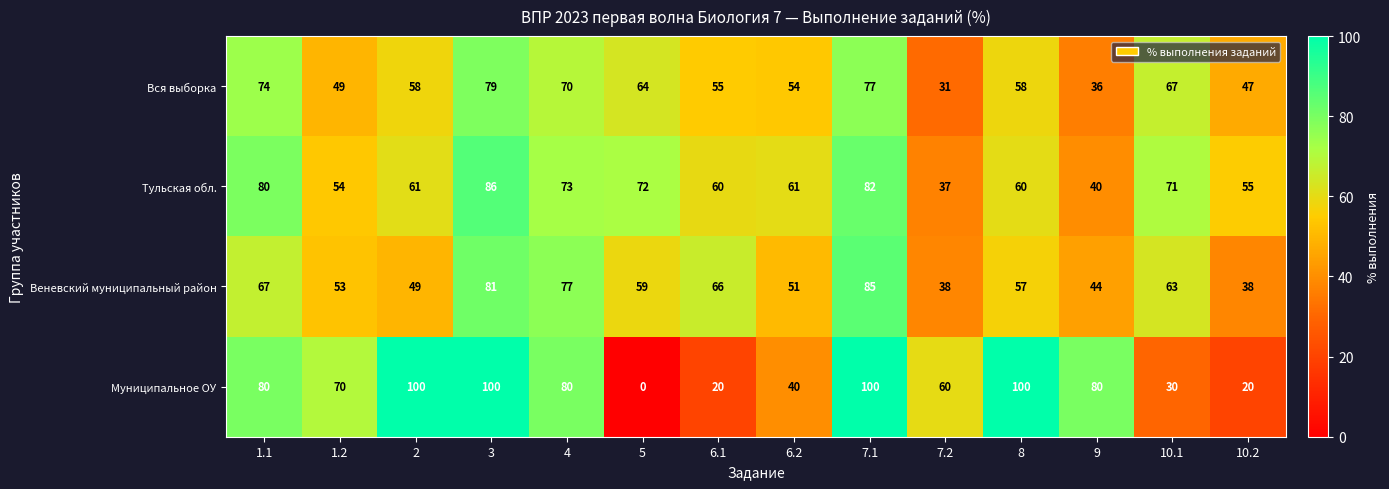

What is the minimum value for Вся выборка?

31